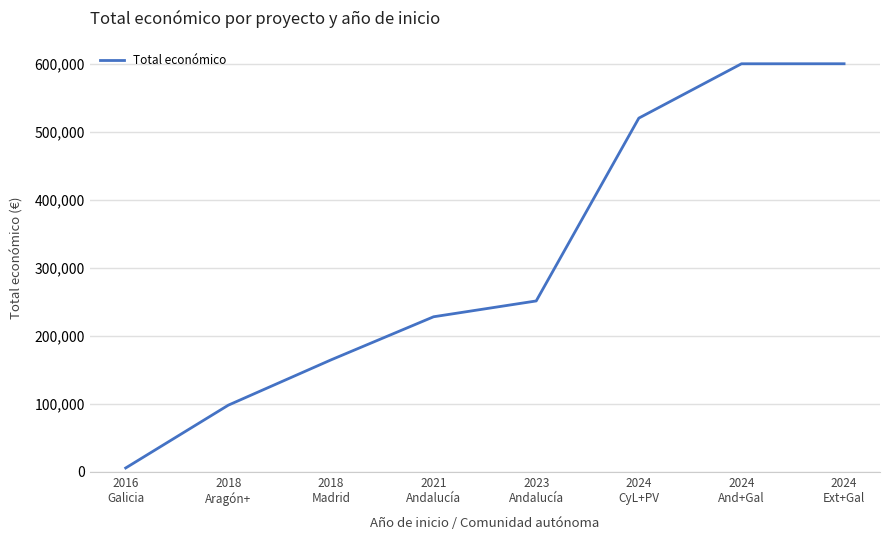

Which label corresponds to the smallest value in the chart?

2016
Galicia